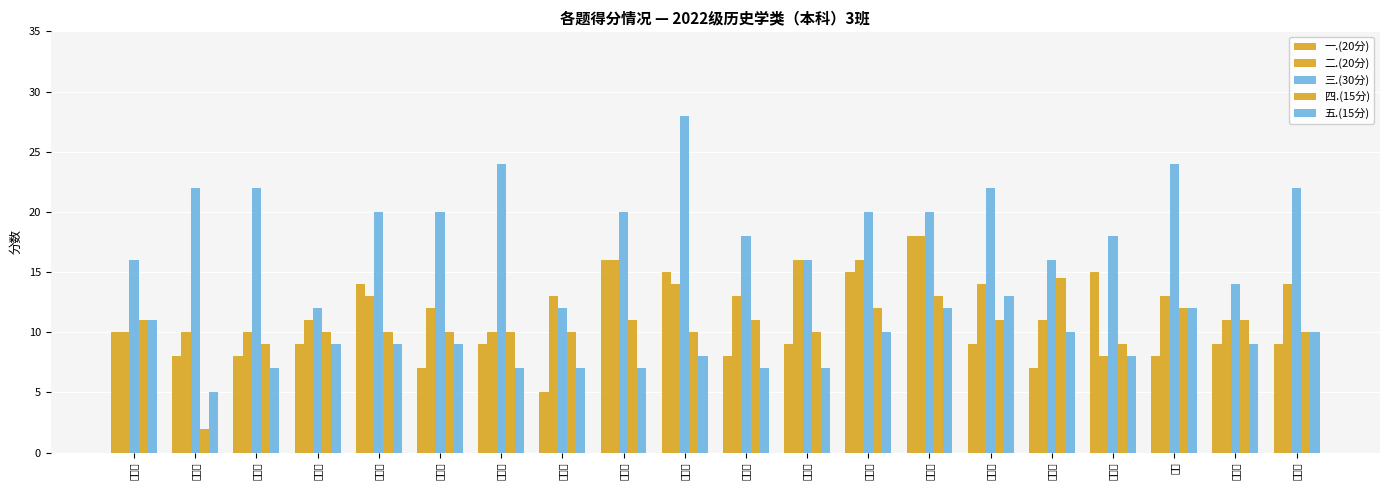

Reading right to left, list all the values displayed in this chart.

一.(20分): 徐新华=9.0	赵媛祥=9.0	李昕=8.0	杨子捷=15.0	葛俱佳=7.0	李文舒=9.0	靳雪晴=18.0	汪君蕊=15.0	王浩宇=9.0	王振宇=8.0	李佳雨=15.0	魏小青=16.0	尚利璇=5.0	王馨笛=9.0	谢林珊=7.0	贾岩岩=14.0	胡博轩=9.0	吴继扬=8.0	王鹏煜=8.0	刘佳荟=10.0
二.(20分): 徐新华=14.0	赵媛祥=11.0	李昕=13.0	杨子捷=8.0	葛俱佳=11.0	李文舒=14.0	靳雪晴=18.0	汪君蕊=16.0	王浩宇=16.0	王振宇=13.0	李佳雨=14.0	魏小青=16.0	尚利璇=13.0	王馨笛=10.0	谢林珊=12.0	贾岩岩=13.0	胡博轩=11.0	吴继扬=10.0	王鹏煜=10.0	刘佳荟=10.0
三.(30分): 徐新华=22.0	赵媛祥=14.0	李昕=24.0	杨子捷=18.0	葛俱佳=16.0	李文舒=22.0	靳雪晴=20.0	汪君蕊=20.0	王浩宇=16.0	王振宇=18.0	李佳雨=28.0	魏小青=20.0	尚利璇=12.0	王馨笛=24.0	谢林珊=20.0	贾岩岩=20.0	胡博轩=12.0	吴继扬=22.0	王鹏煜=22.0	刘佳荟=16.0
四.(15分): 徐新华=10.0	赵媛祥=11.0	李昕=12.0	杨子捷=9.0	葛俱佳=14.5	李文舒=11.0	靳雪晴=13.0	汪君蕊=12.0	王浩宇=10.0	王振宇=11.0	李佳雨=10.0	魏小青=11.0	尚利璇=10.0	王馨笛=10.0	谢林珊=10.0	贾岩岩=10.0	胡博轩=10.0	吴继扬=9.0	王鹏煜=2.0	刘佳荟=11.0
五.(15分): 徐新华=10.0	赵媛祥=9.0	李昕=12.0	杨子捷=8.0	葛俱佳=10.0	李文舒=13.0	靳雪晴=12.0	汪君蕊=10.0	王浩宇=7.0	王振宇=7.0	李佳雨=8.0	魏小青=7.0	尚利璇=7.0	王馨笛=7.0	谢林珊=9.0	贾岩岩=9.0	胡博轩=9.0	吴继扬=7.0	王鹏煜=5.0	刘佳荟=11.0